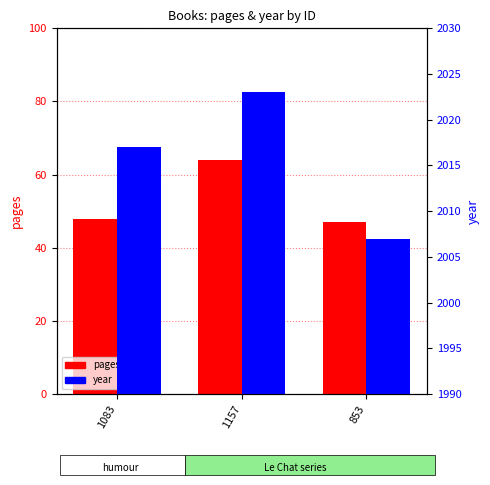

Reading left to right, list all the values displayed in this chart.

pages: 48	64	47
year: 2017	2023	2007